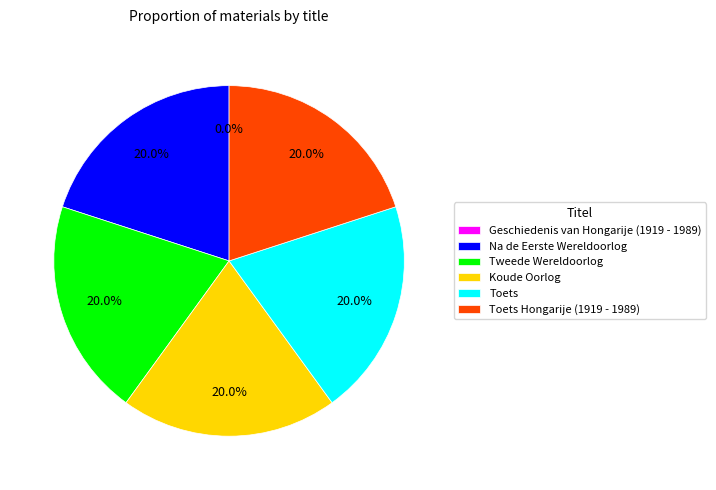

Does Koude Oorlog account for over 50% of the chart?

No